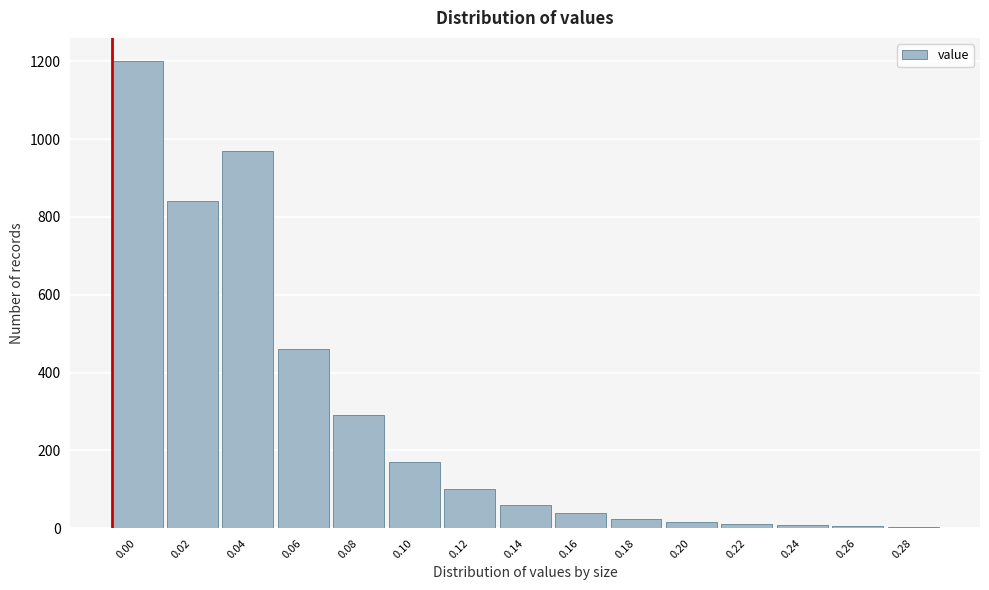

What is the greatest value displayed?

1200